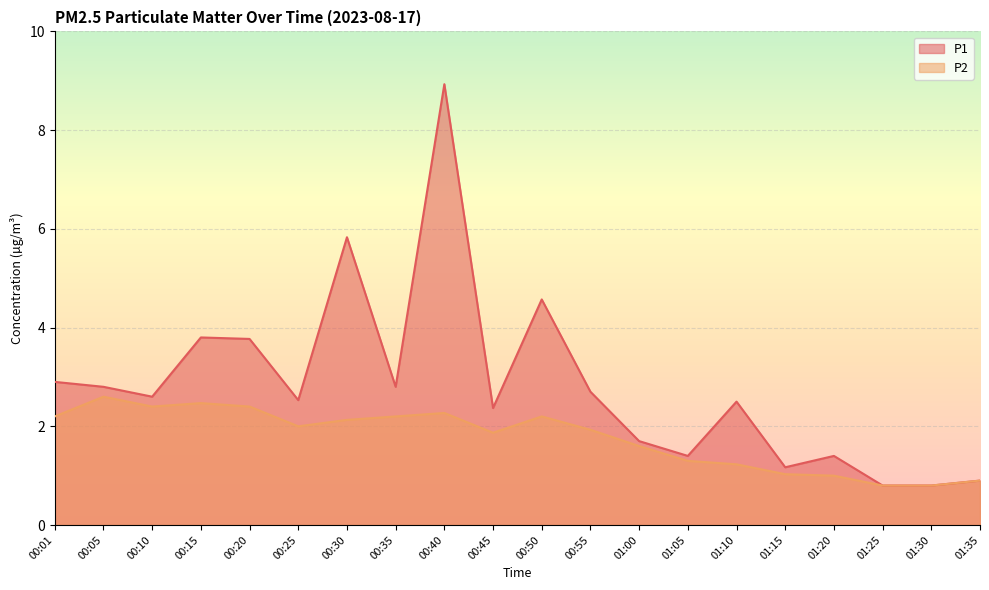

True or false: P1 has a value of 0.8 at 01:30.

True